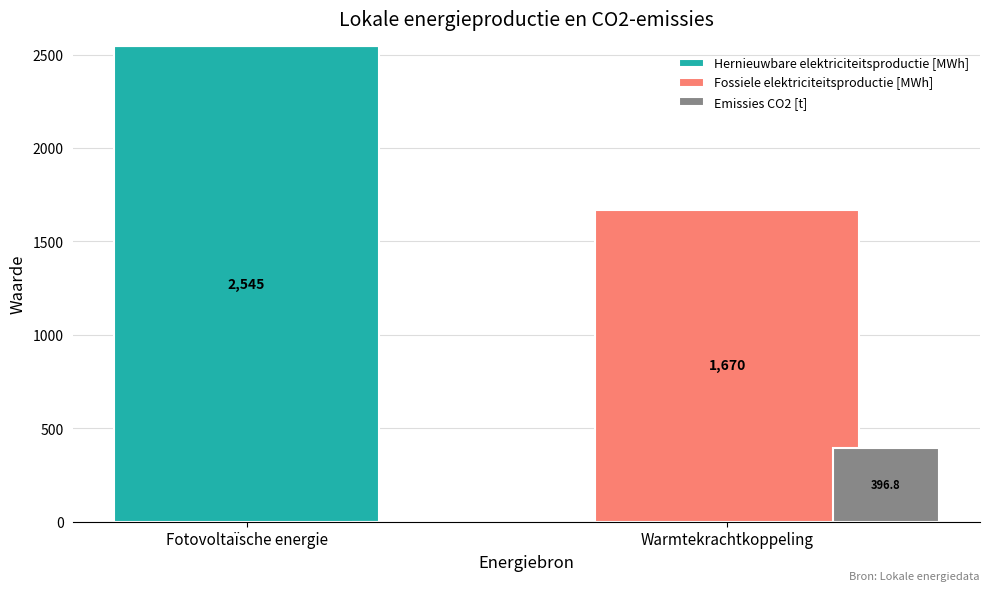

What is the value of the Fossiele elektriciteitsproductie [MWh] bar at the 2nd from the left?

1669.5